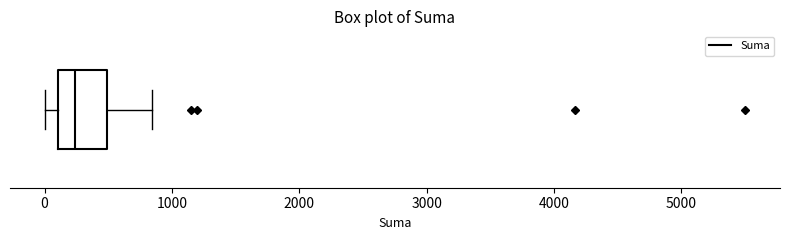

Read this box plot against the x-axis: the position of the median line, the range covered by the box, and the ends of both whiskers. The values are not printed on the chart, so give them approximately, as read against the axis.

median 200, box 100 to 500, whiskers 0 to 800